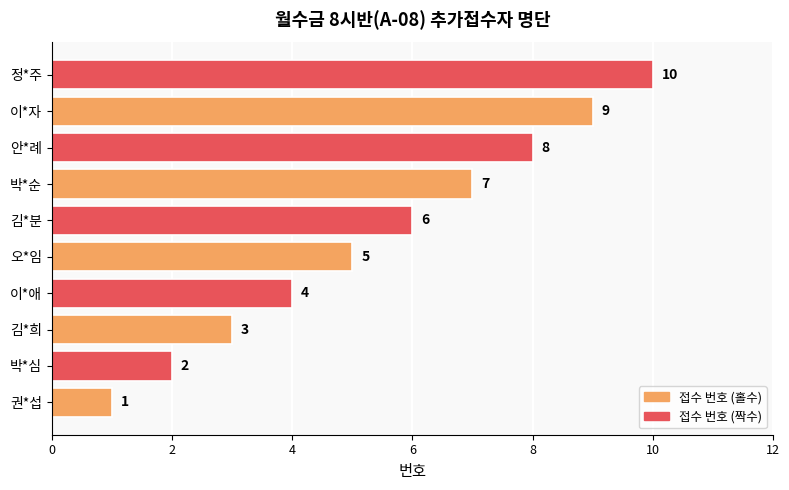

The value at 권*섭 is 1. True or false?

True